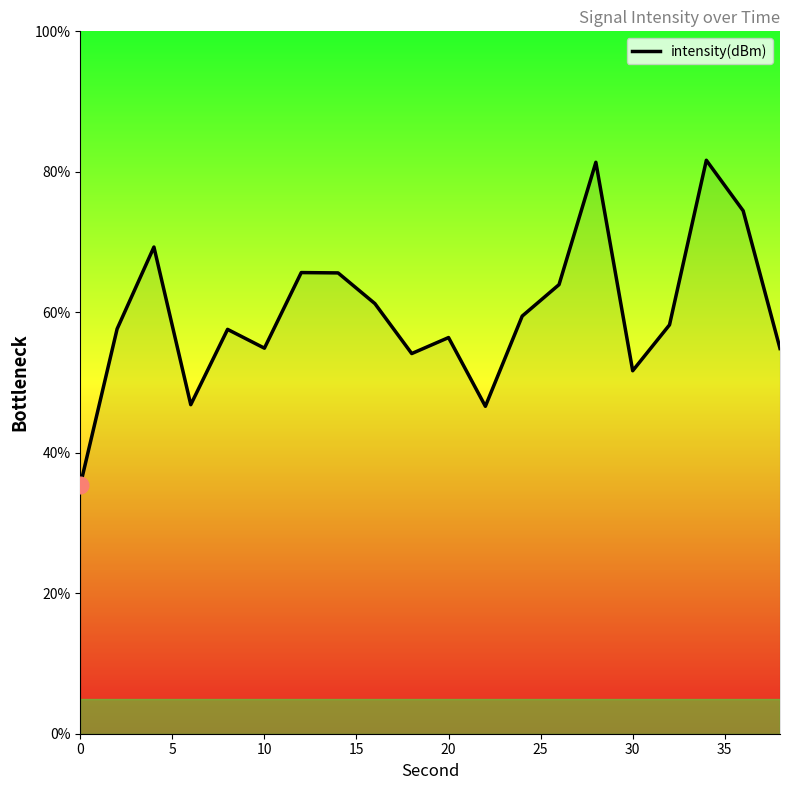

What is the minimum value shown in the chart?

35.4